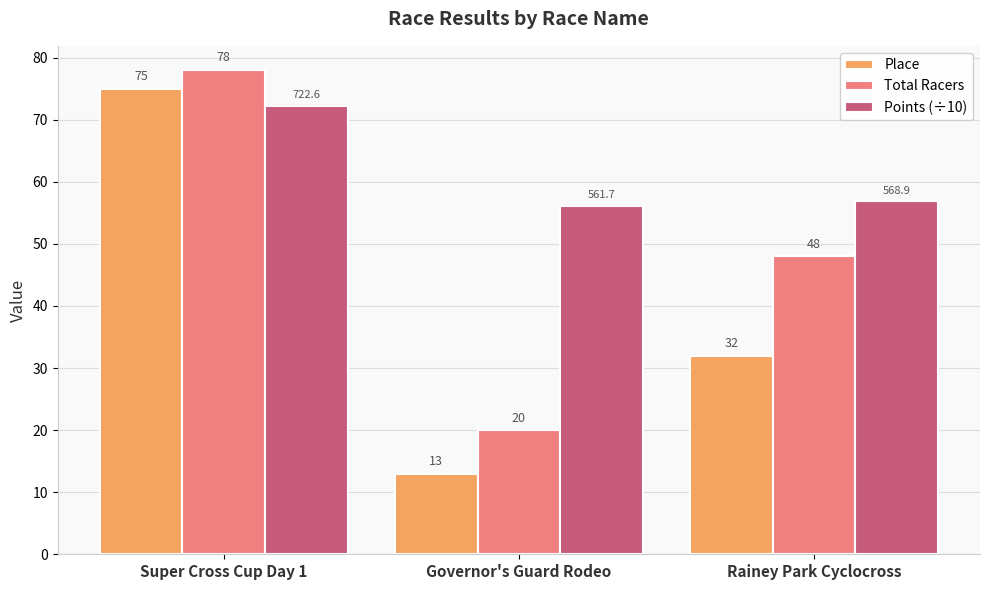

How many groups of bars are there?

3